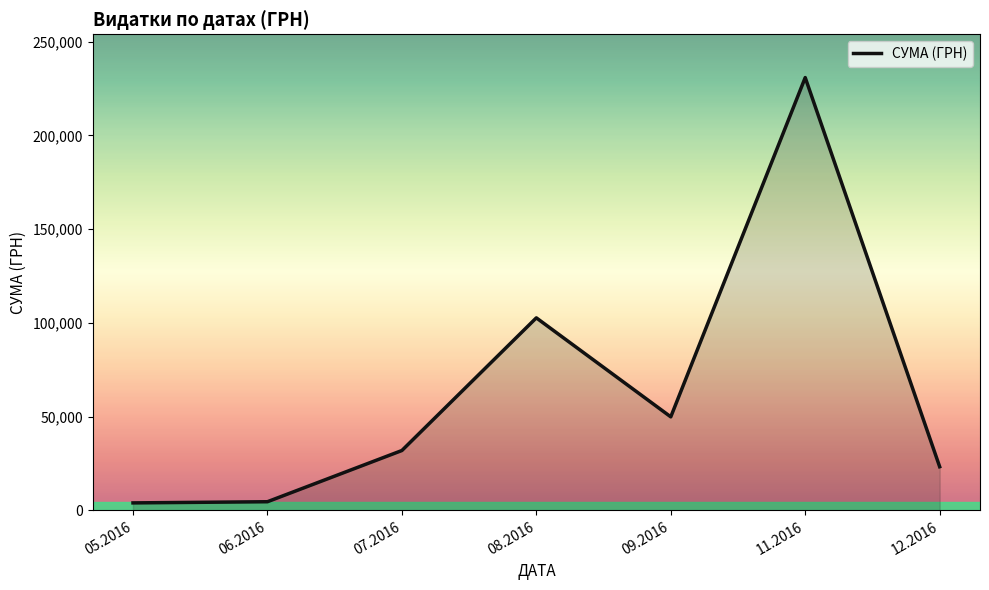

What is the maximum value shown in the chart?

230842.2